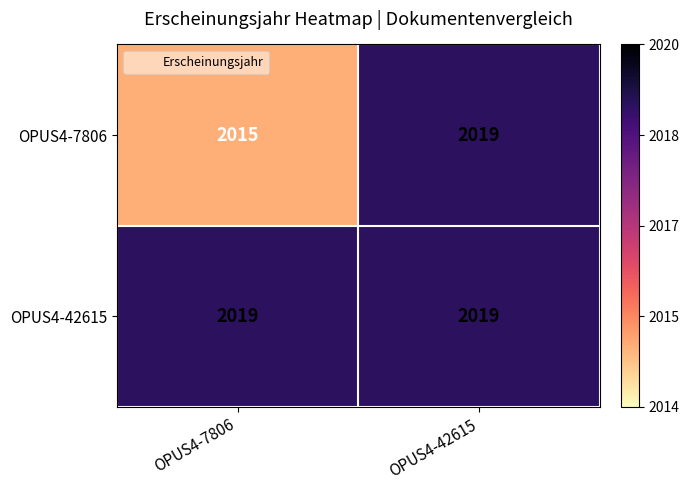

What is the sum of all OPUS4-42615 values?

4038